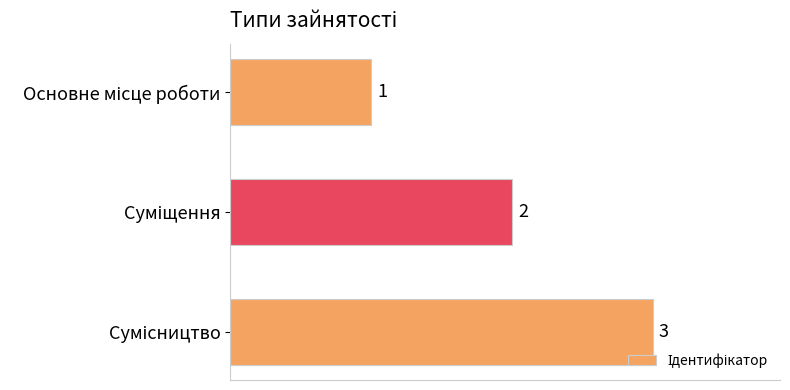

How many values are between 1 and 3?

3